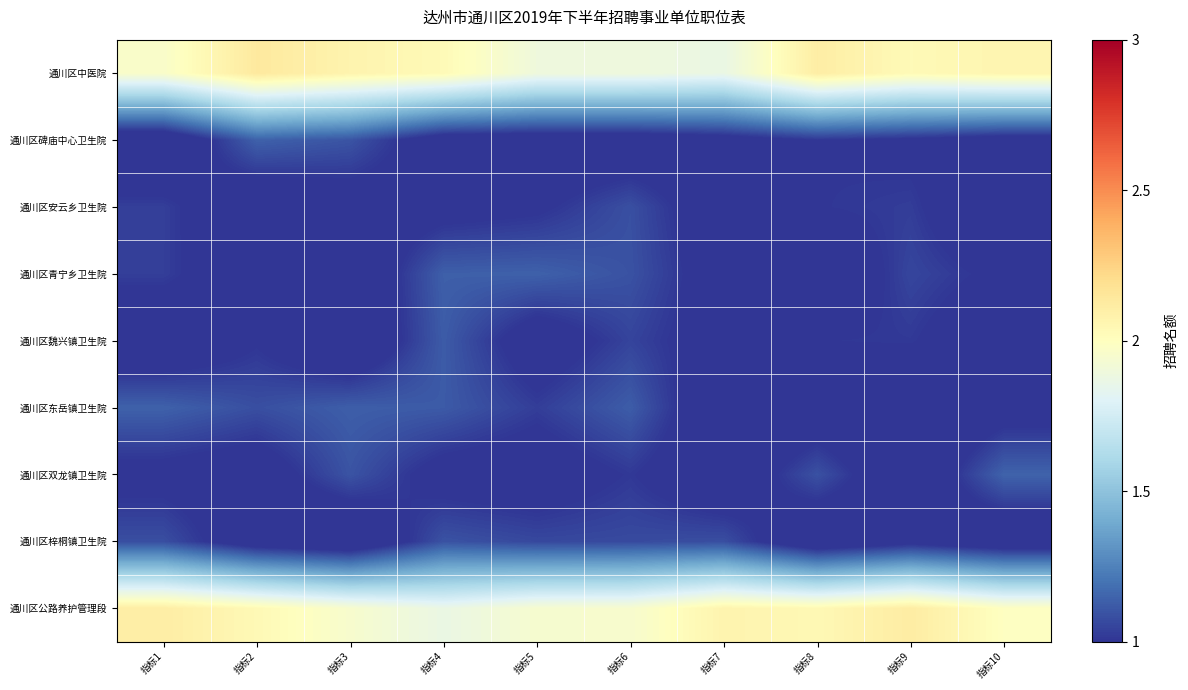

At how many categories does at least one series exceed 1?

10